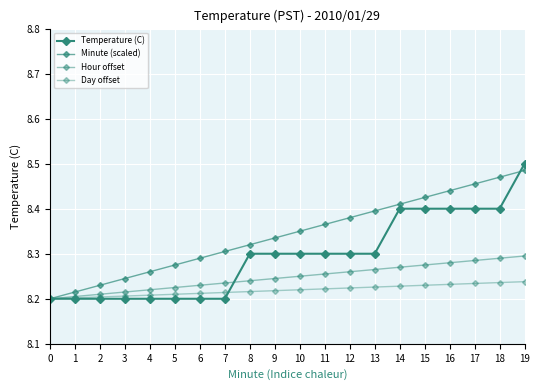

Reading right to left, transcribe all the data shown in this chart.

Temperature (C): 8.5	8.4	8.4	8.4	8.4	8.4	8.3	8.3	8.3	8.3	8.3	8.3	8.2	8.2	8.2	8.2	8.2	8.2	8.2	8.2
Minute (scaled): 8.5	8.5	8.5	8.4	8.4	8.4	8.4	8.4	8.4	8.3	8.3	8.3	8.3	8.3	8.3	8.3	8.2	8.2	8.2	8.2
Hour offset: 8.3	8.3	8.3	8.3	8.3	8.3	8.3	8.3	8.3	8.2	8.2	8.2	8.2	8.2	8.2	8.2	8.2	8.2	8.2	8.2
Day offset: 8.2	8.2	8.2	8.2	8.2	8.2	8.2	8.2	8.2	8.2	8.2	8.2	8.2	8.2	8.2	8.2	8.2	8.2	8.2	8.2